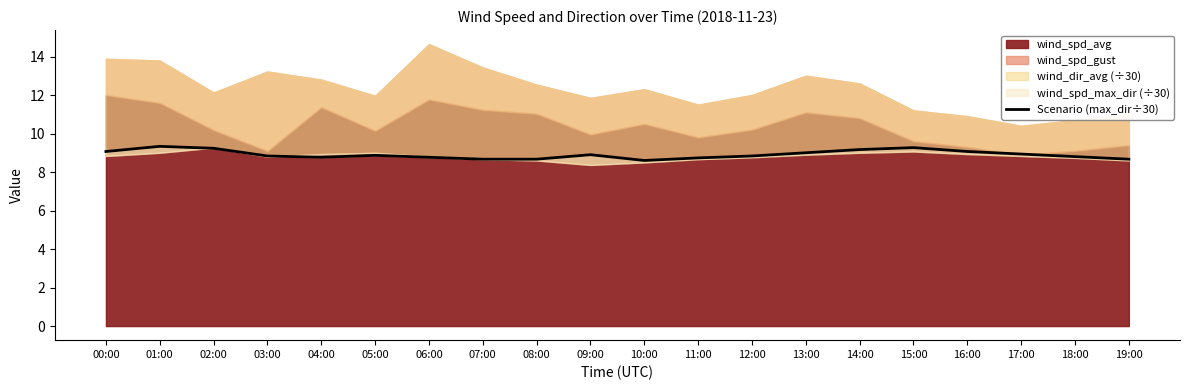

What is the difference between the maximum and second lowest values?

0.7